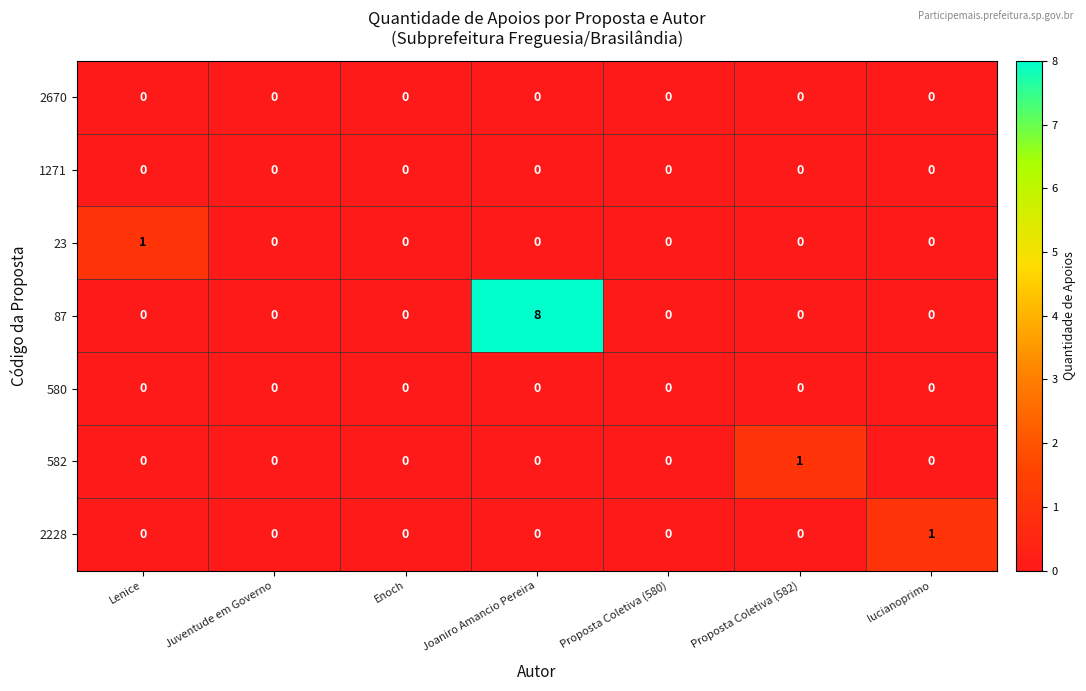

Which series has the widest spread of values?

87